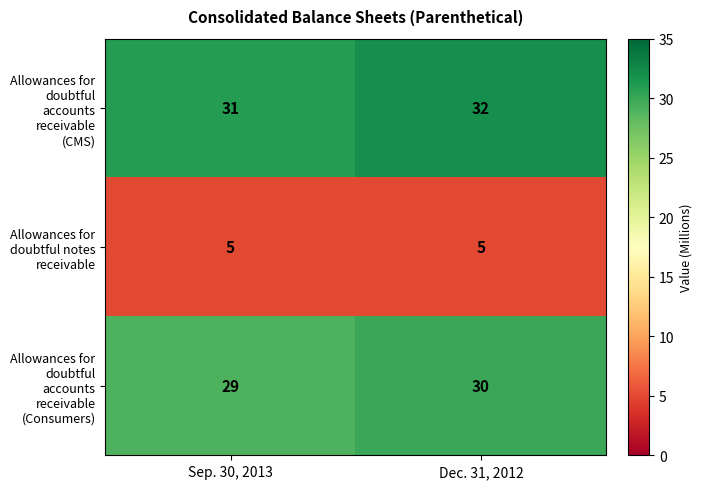

What is the sum of all Allowances for doubtful notes receivable values?

10